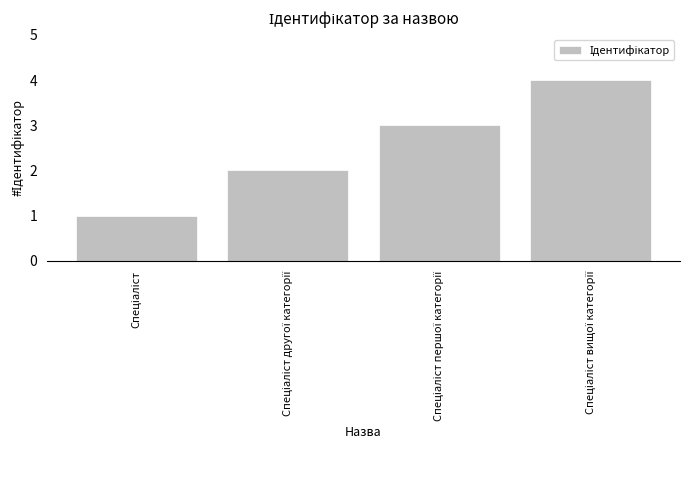

What is the difference between the maximum and minimum values?

3